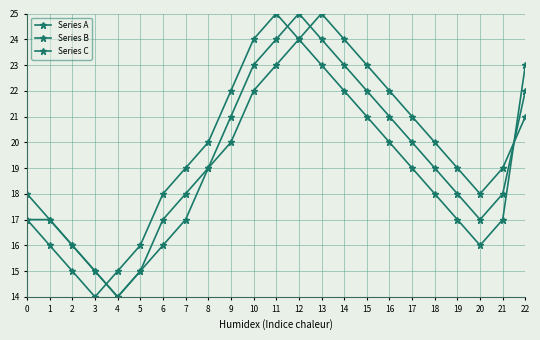

Which series has the widest spread of values?

Series A